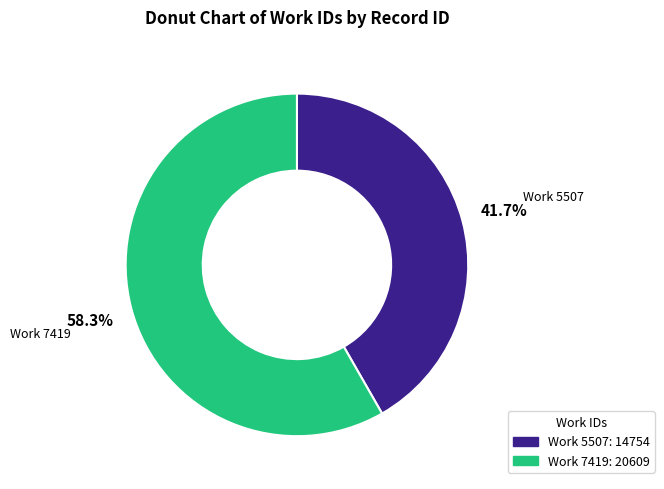

Is there any slice that represents more than half of the pie?

Yes